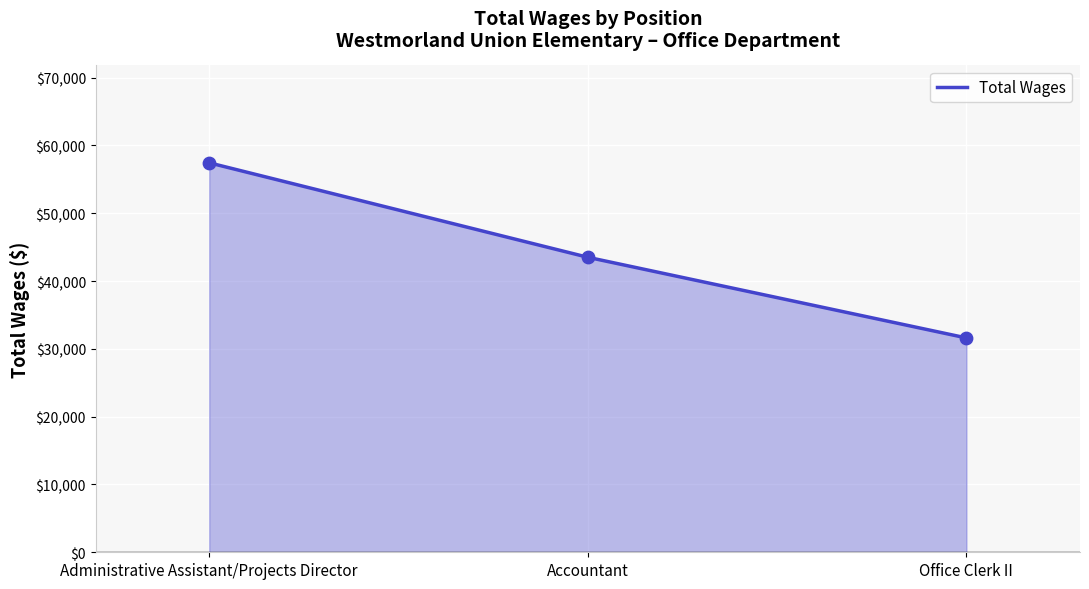

What is the change in value from Accountant to Office Clerk II?

-11895